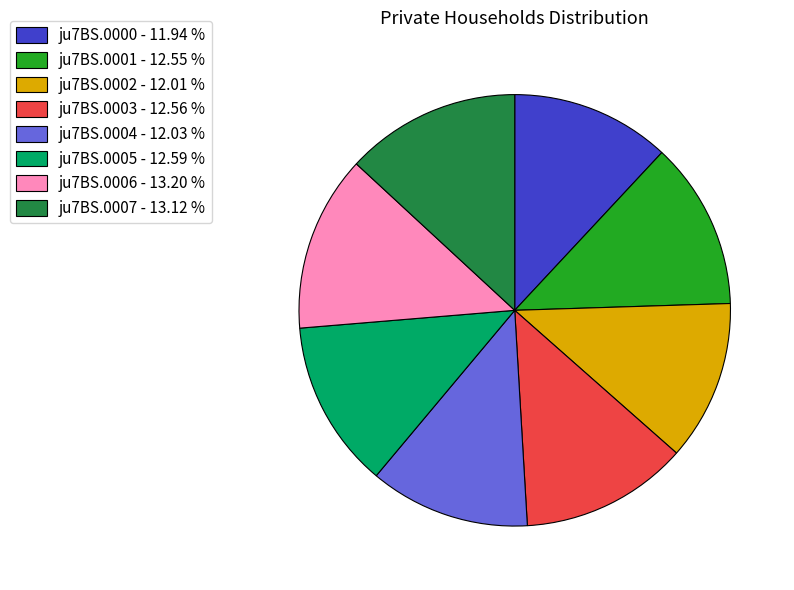

Does any single category account for the majority?

No